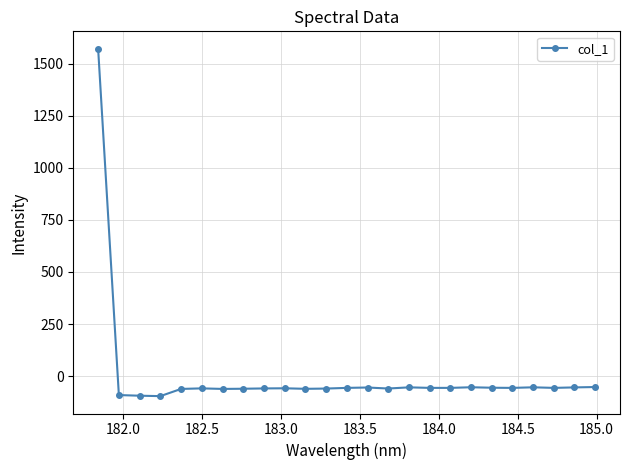

What is the value of the 19th point from the left?

-53.4